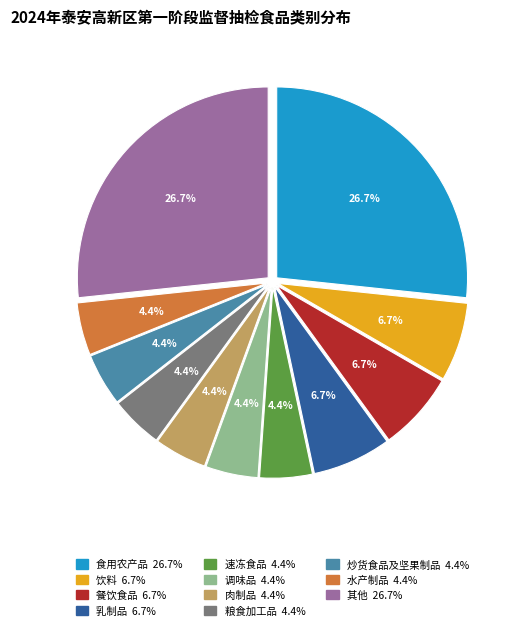

Is there a majority slice in this chart?

No